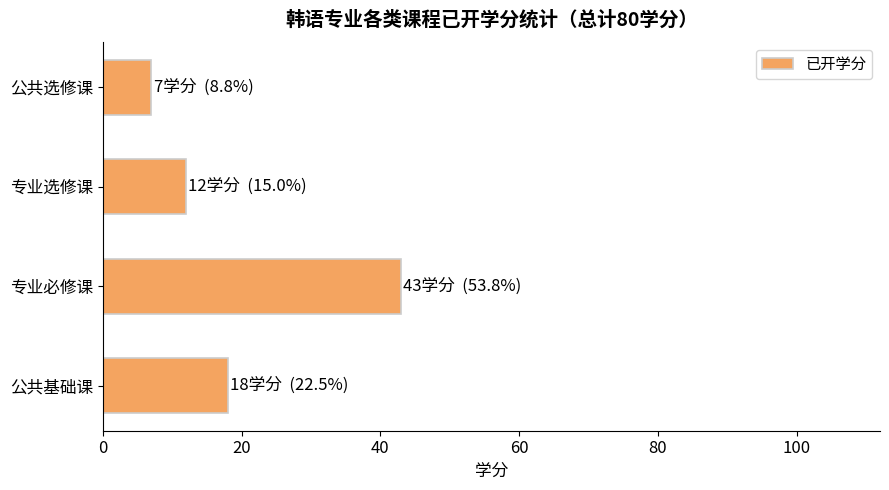

Does the chart contain stacked bars?

No